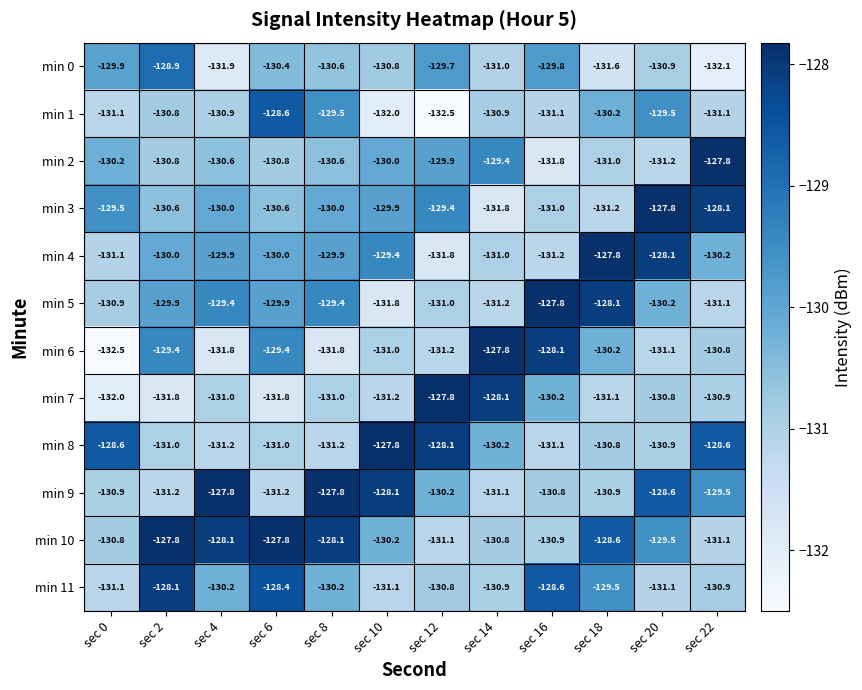

At which label does min 7 reach its peak?

sec 12